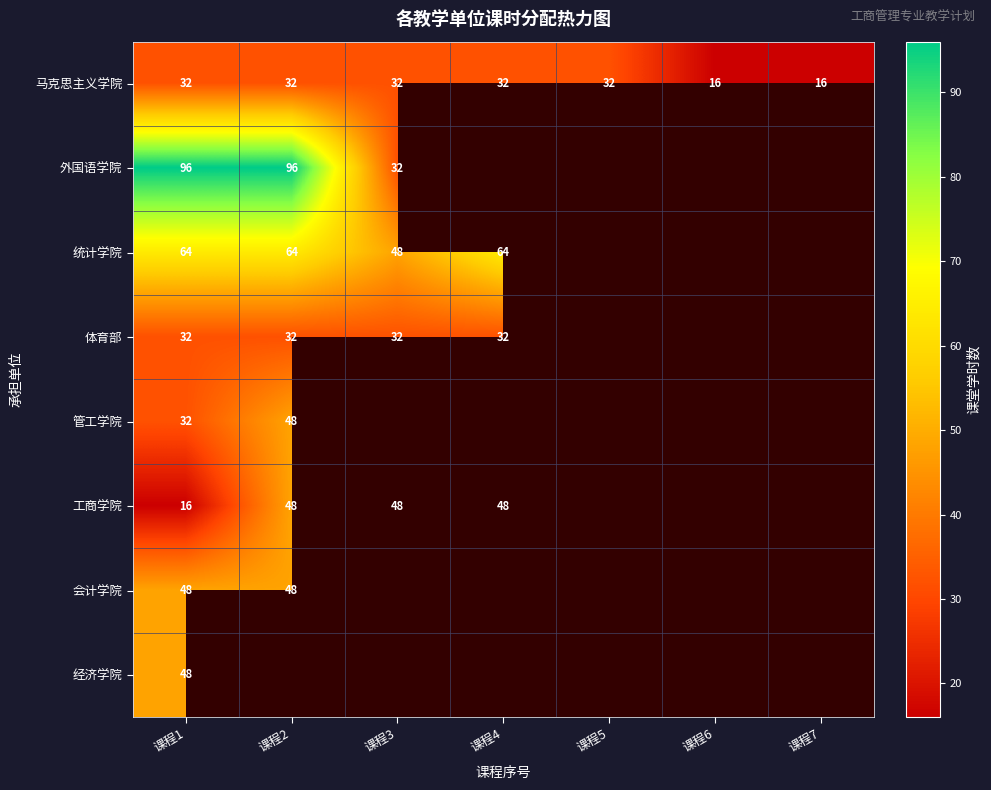

Between 课程1 and 课程2, which is larger?

课程1